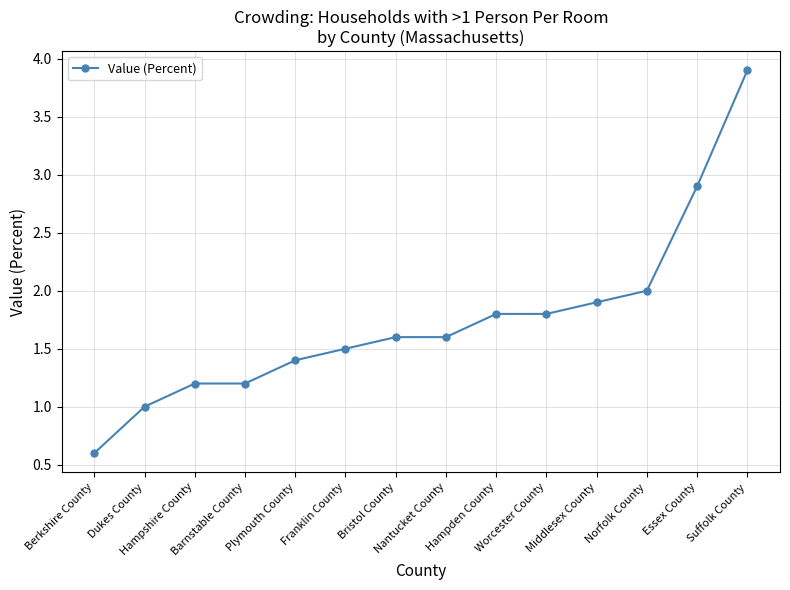

What is the approximate value at Essex County?

2.9